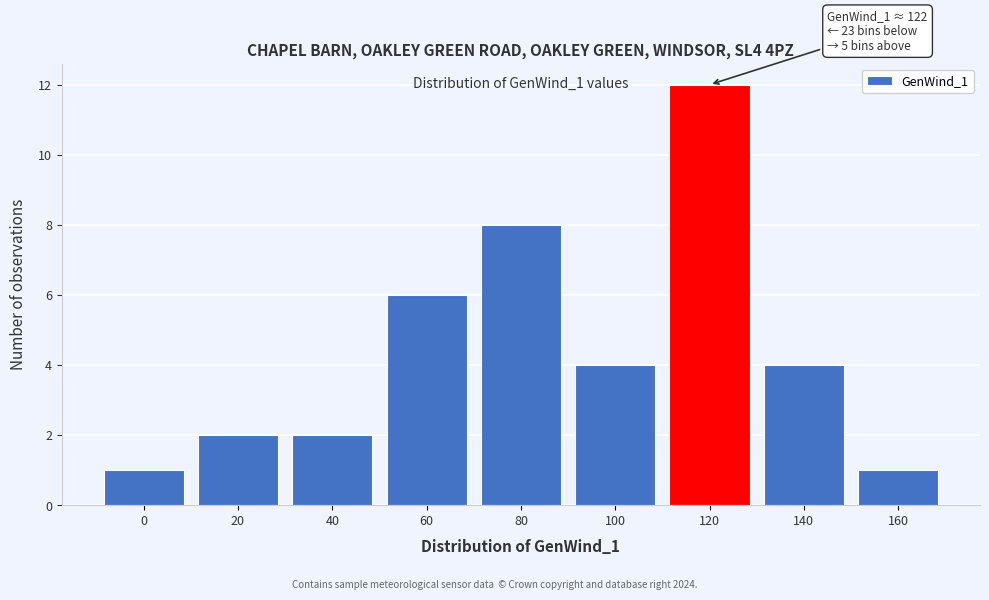

Reading left to right, what are all the values shown in this chart?

1	2	2	6	8	4	12	4	1